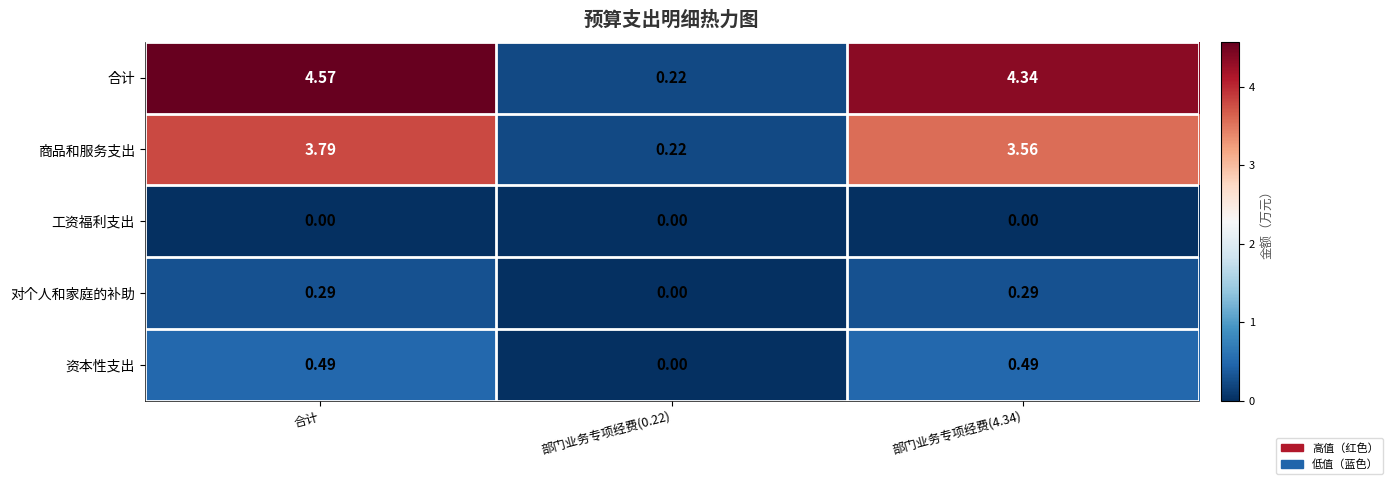

What is the total value across all series at 部门业务专项经费(4.34)?

8.7